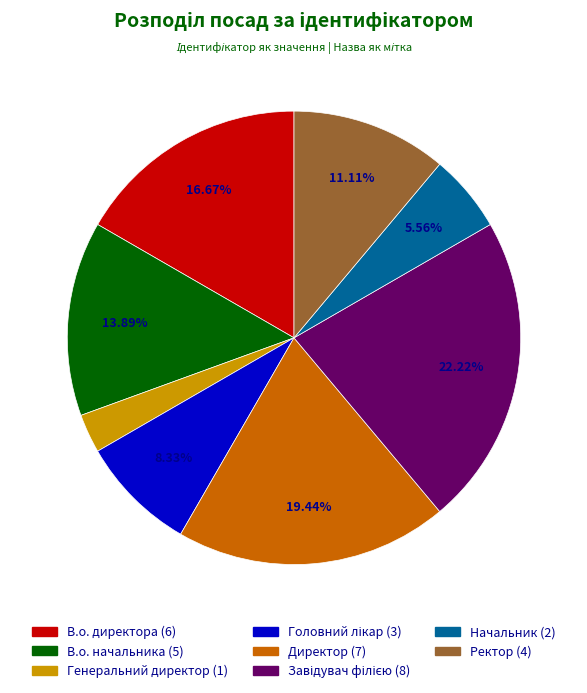

Between Директор and В.о. начальника, which is larger?

Директор